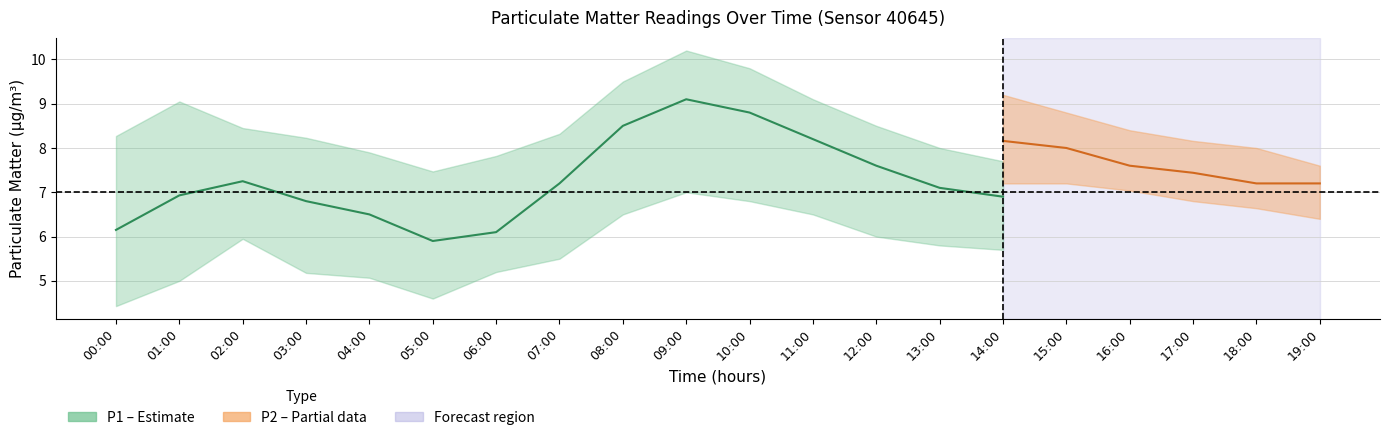

Is it true that P1_upper equals 2.7 at 14:00?

False